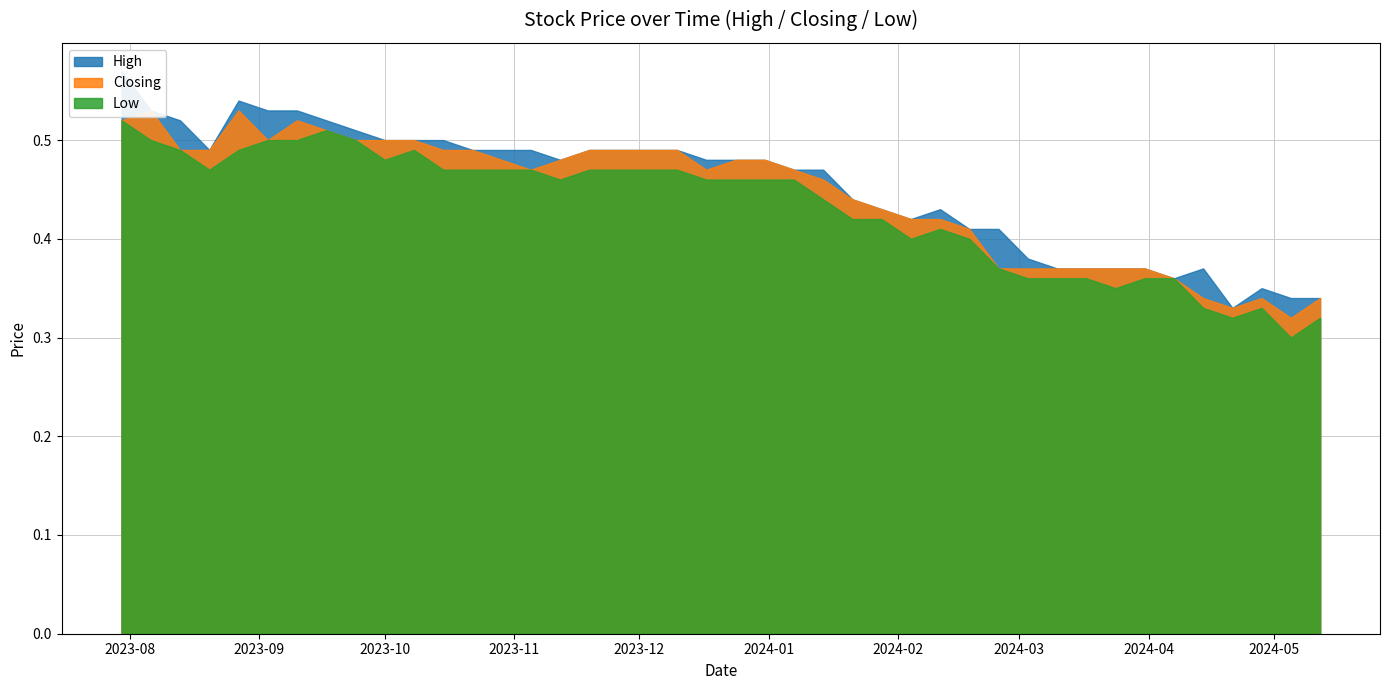

Which series changed the most between 12/11/2023 and 24/09/2023?

Low